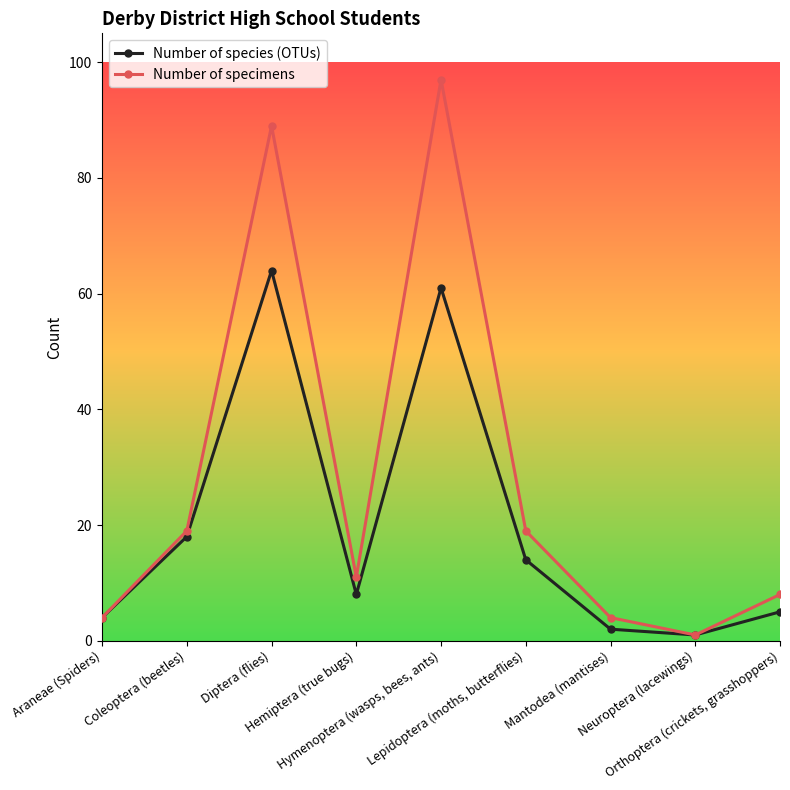

What is the lowest value of the Number of species (OTUs) series?

1